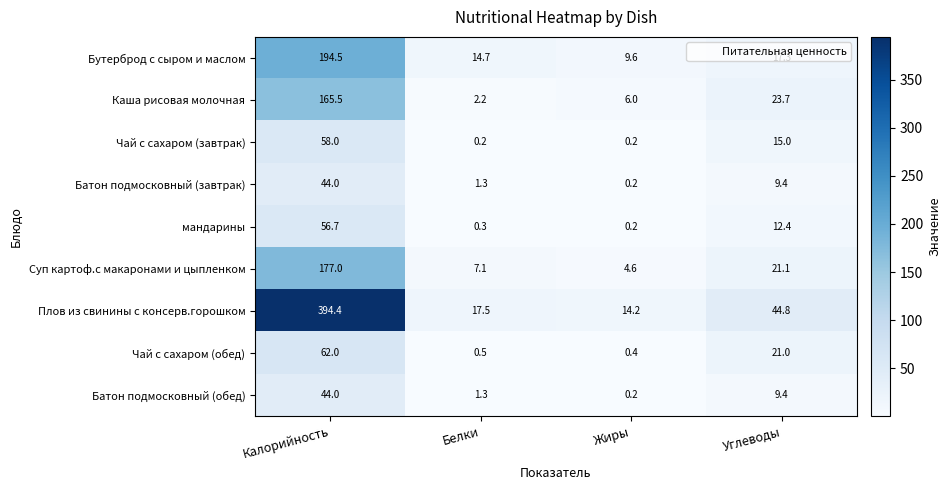

Is it true that Плов из свинины с консерв.горошком equals 256.0 at Калорийность?

False